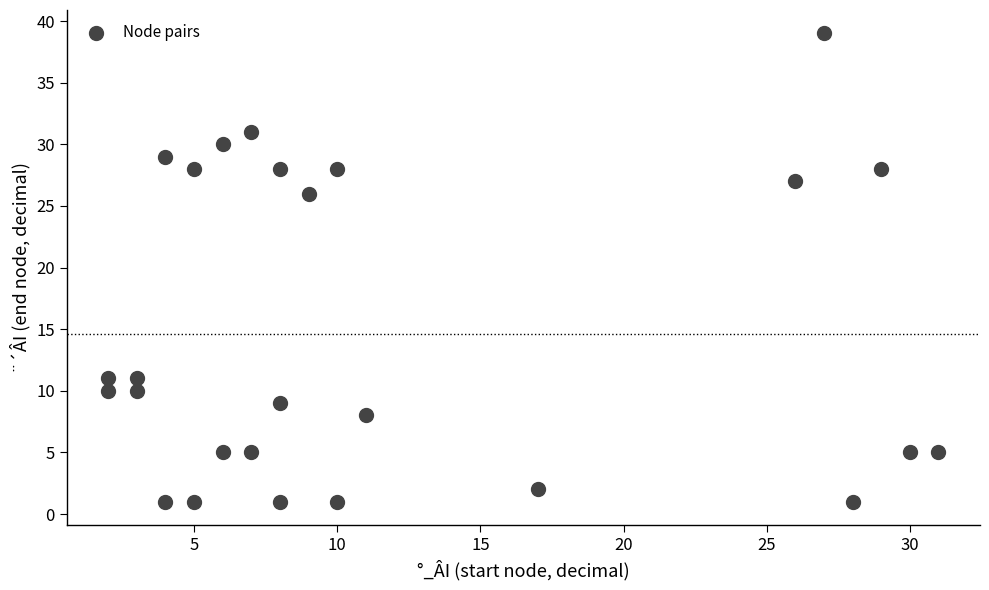

What Y value in the scatter plot is closest to 20?

26